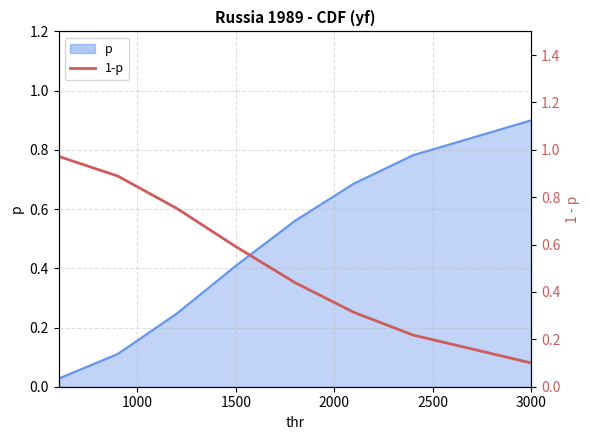

Does the chart display data point markers on the line(s)?

No